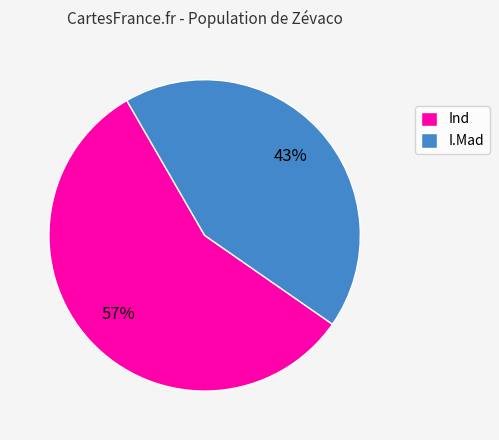

Does any single category account for the majority?

Yes